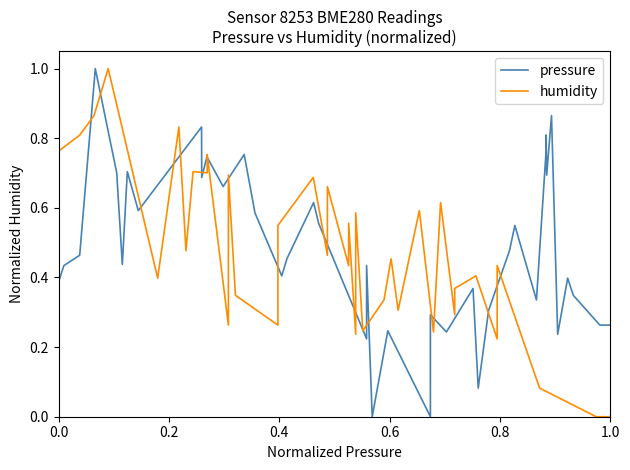

What position from the left is 0.8?

5